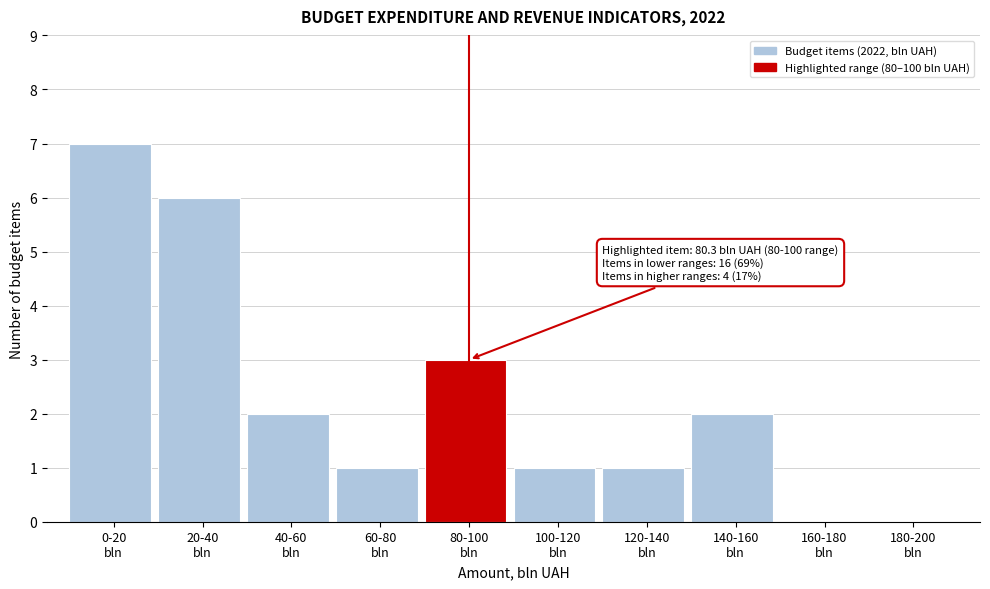

What is the maximum value shown in the chart?

7